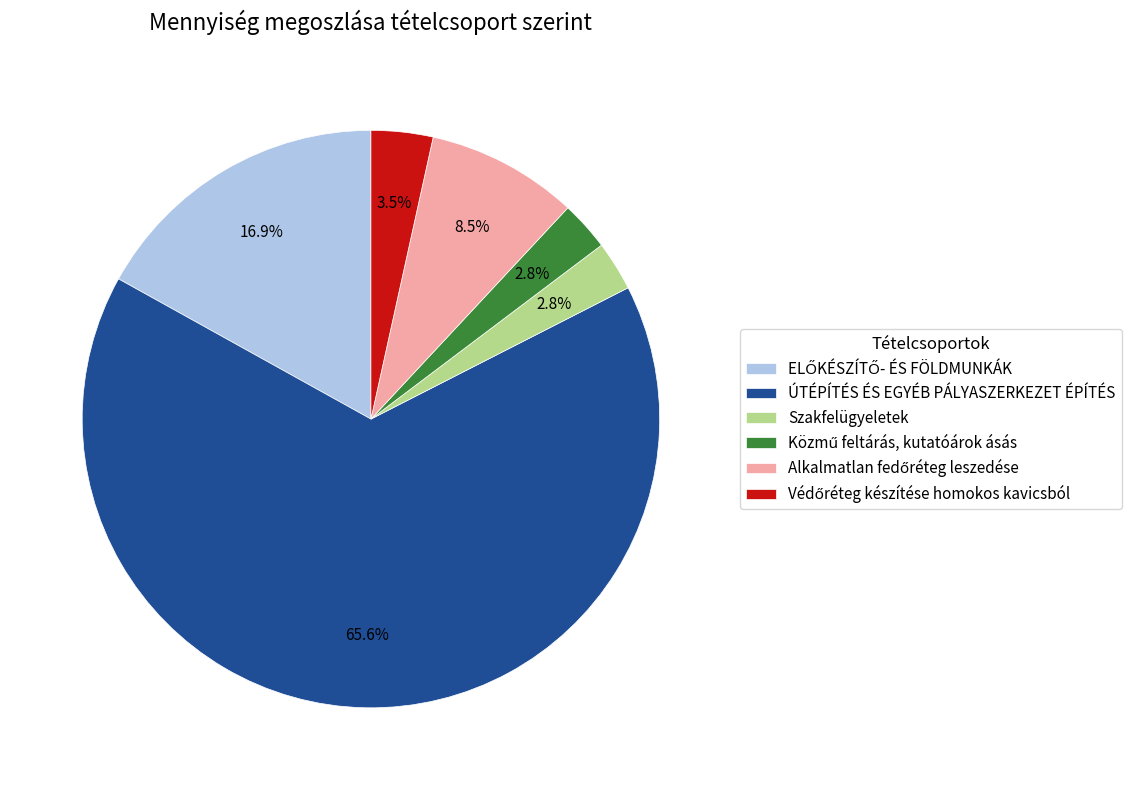

Which category has the biggest portion of the pie?

ÚTÉPÍTÉS ÉS EGYÉB PÁLYASZERKEZET ÉPÍTÉS